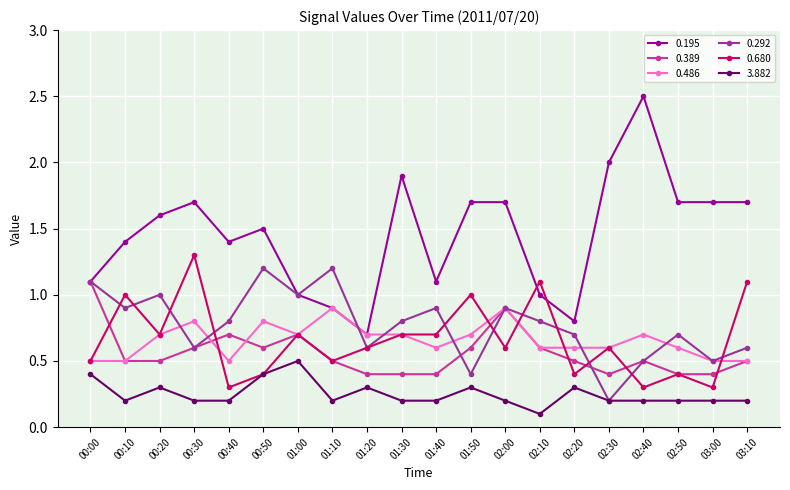

What is the value of the 0.680 point at the 2nd from the left?

1.0